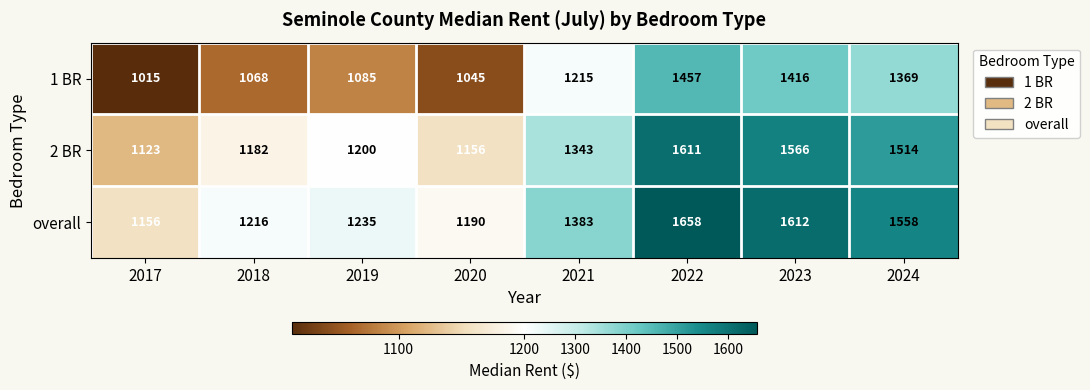

Which series has the largest total across all categories?

overall